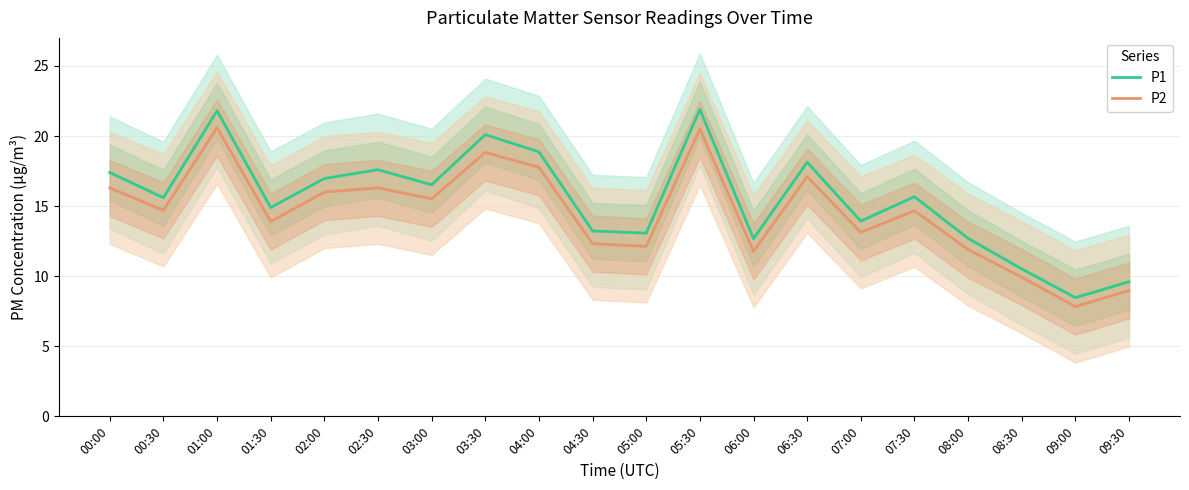

In P2, how many points are lower than both neighbors (excluding endpoints)?

7